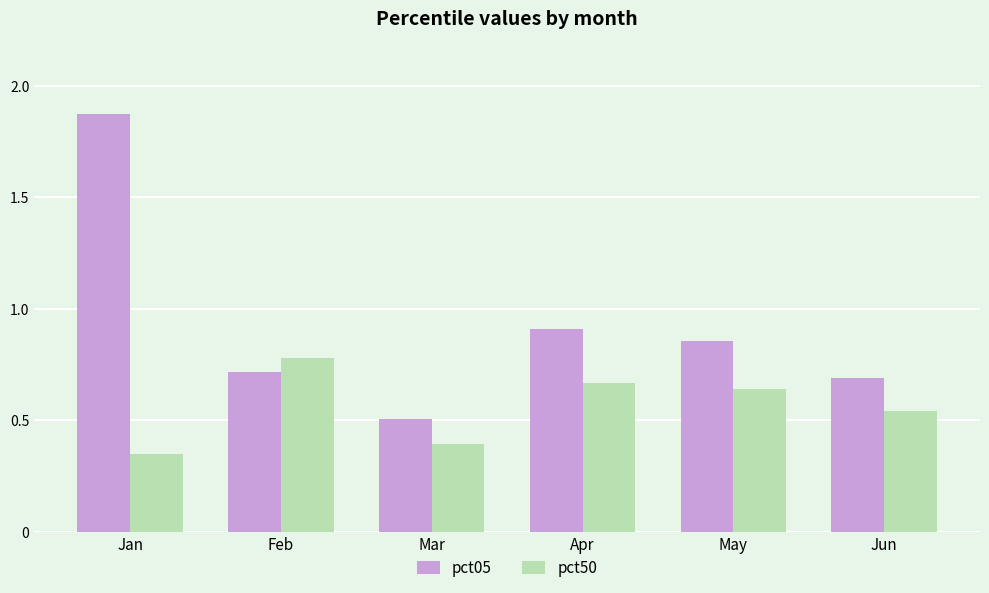

Count the number of categories in the chart.

6